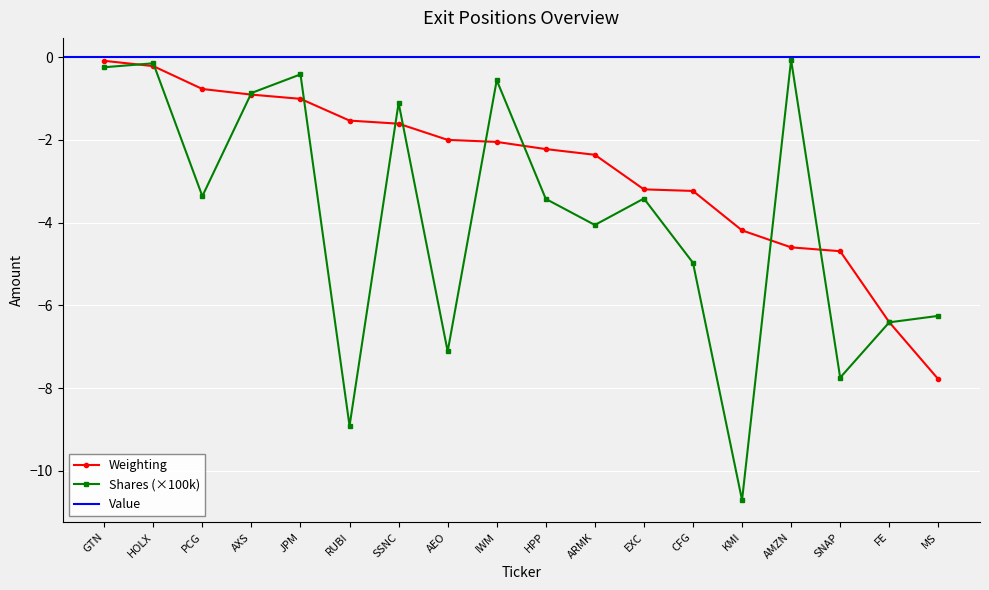

Which series changed the most between JPM and AMZN?

Weighting